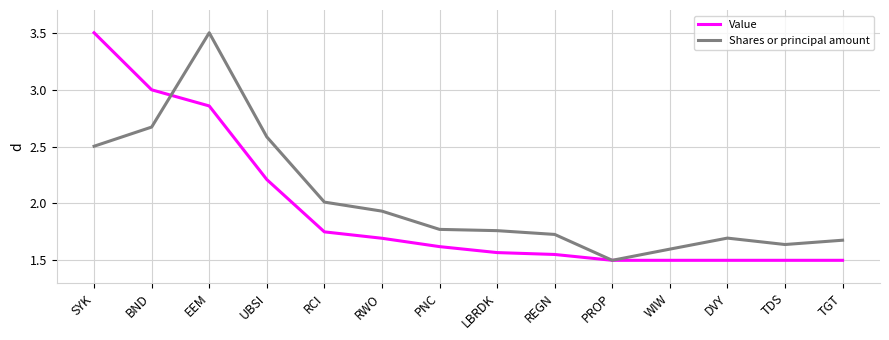

At which category is the sum across all series the highest?

EEM